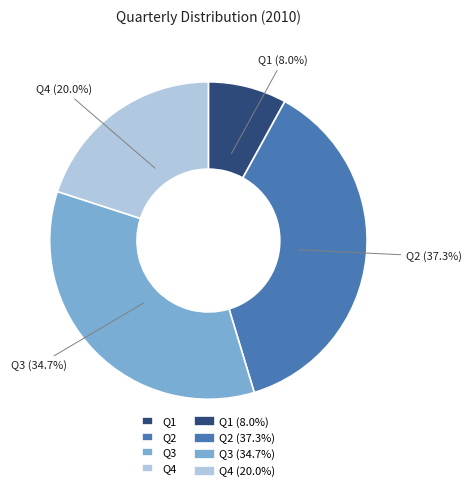

How many segments does this pie chart have?

4